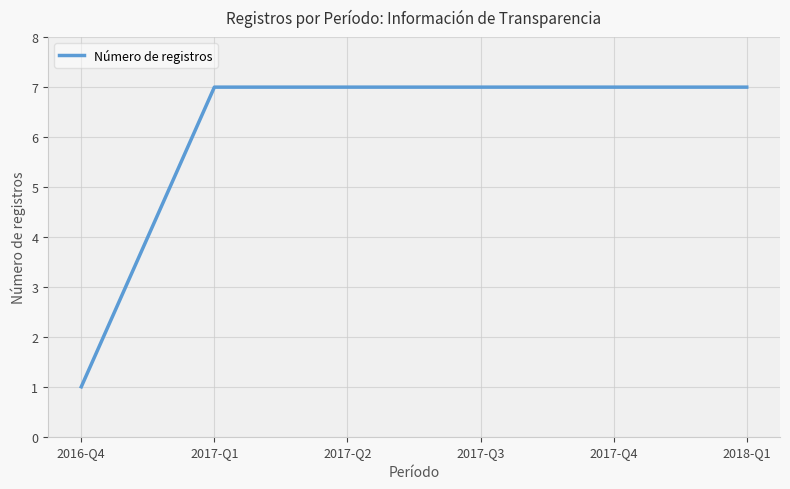

True or false: the data has more than 2 interior local peaks.

False